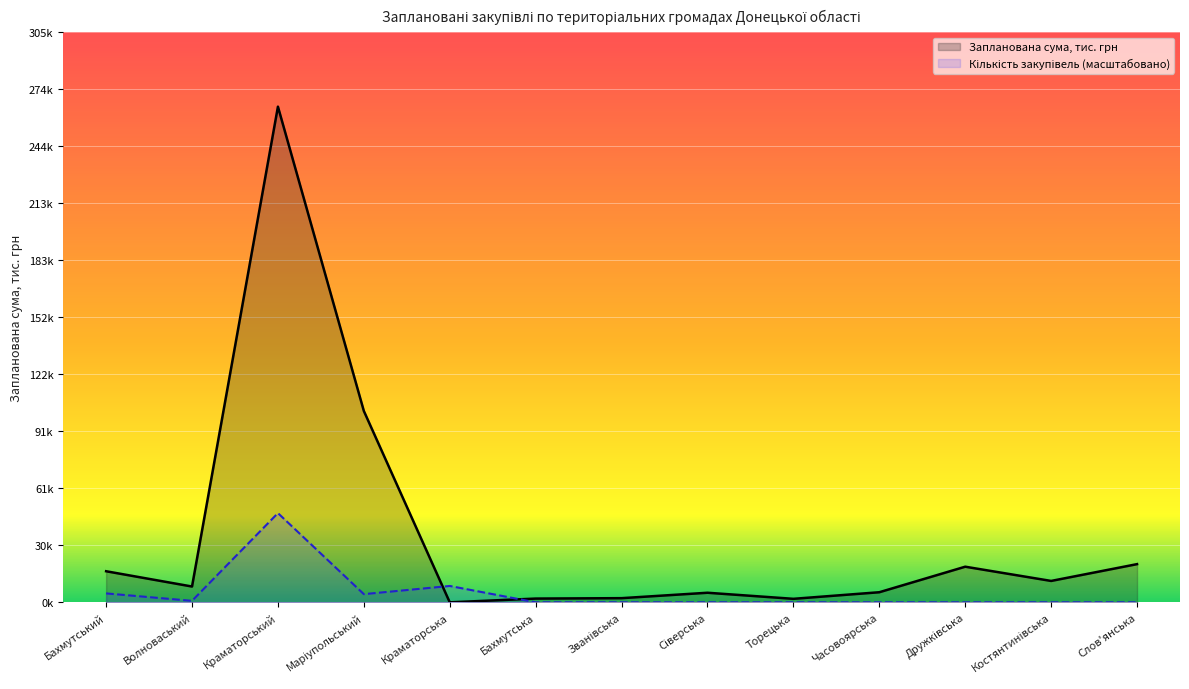

In Кількість закупівель, how many points are lower than both neighbors (excluding endpoints)?

2